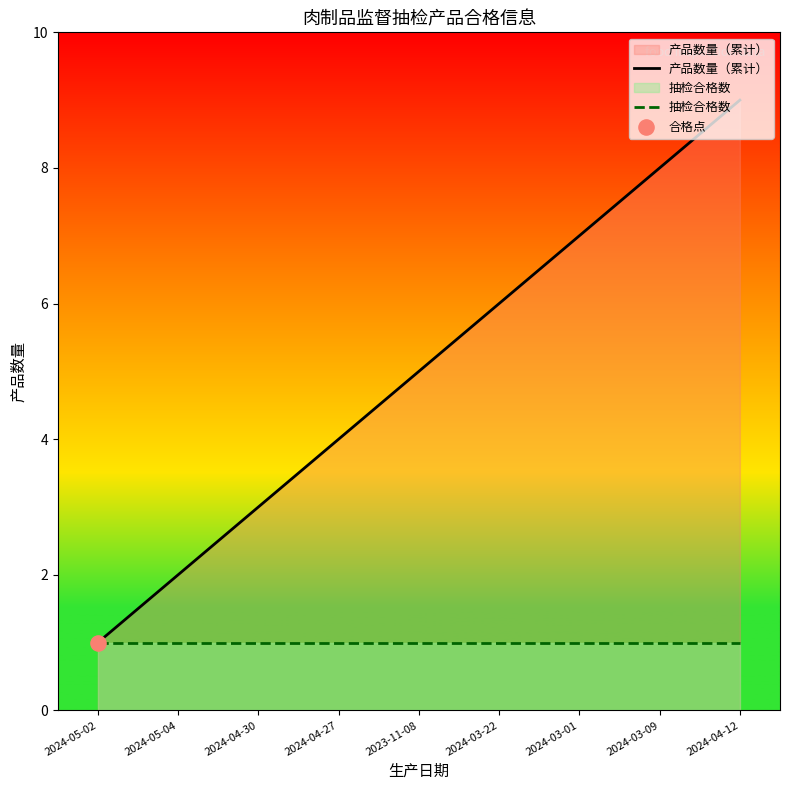

At how many categories does at least one series exceed 5?

4